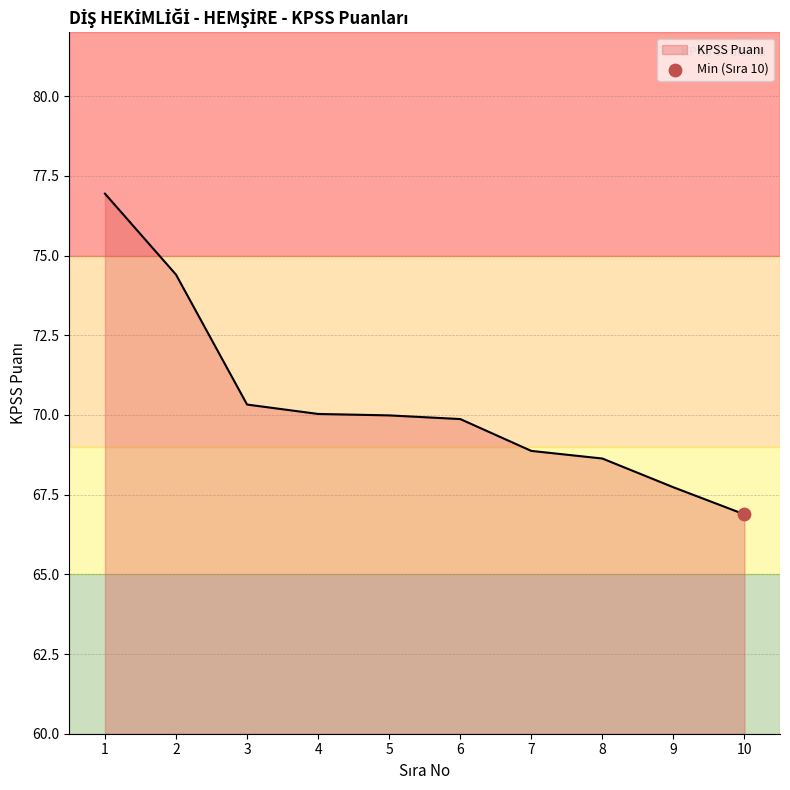

What is the change in value from 5 to 9?

-2.3